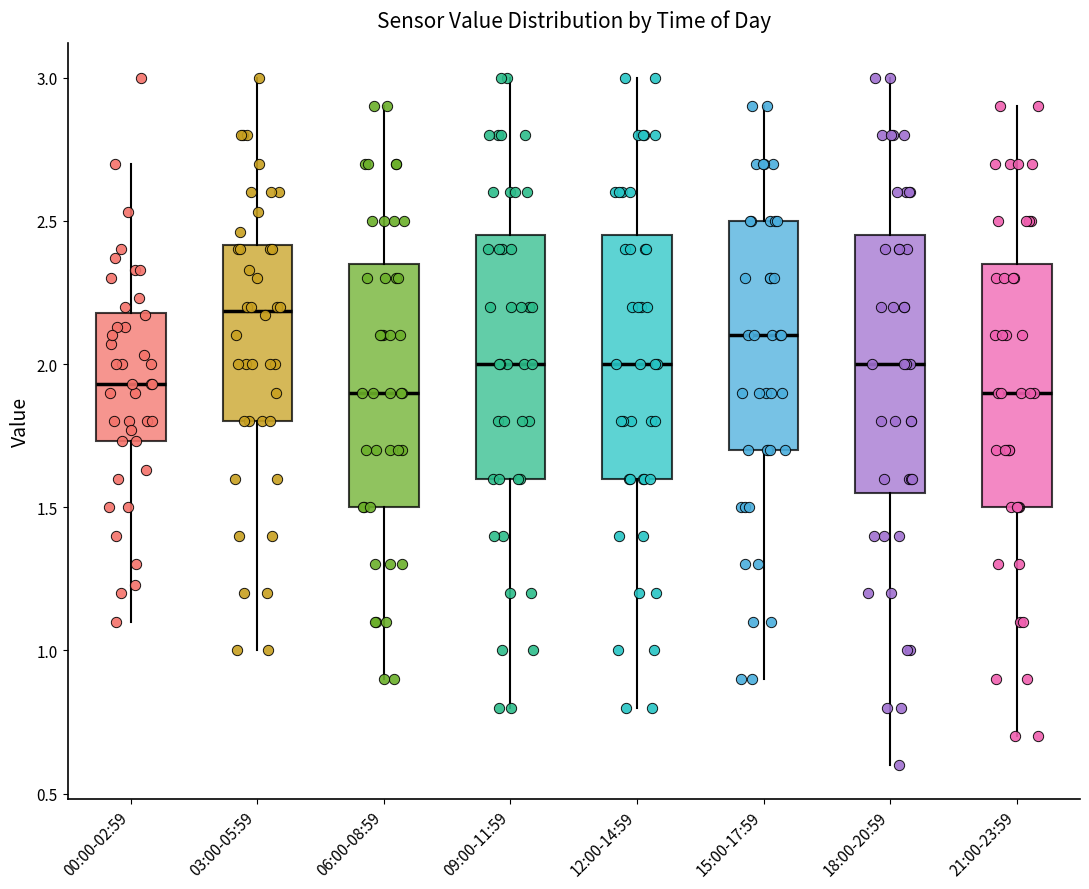

Where is the lower edge of the box for 21:00-23:59 on the y-axis? The values are not printed on the chart, so give them approximately, as read against the axis.

1.50